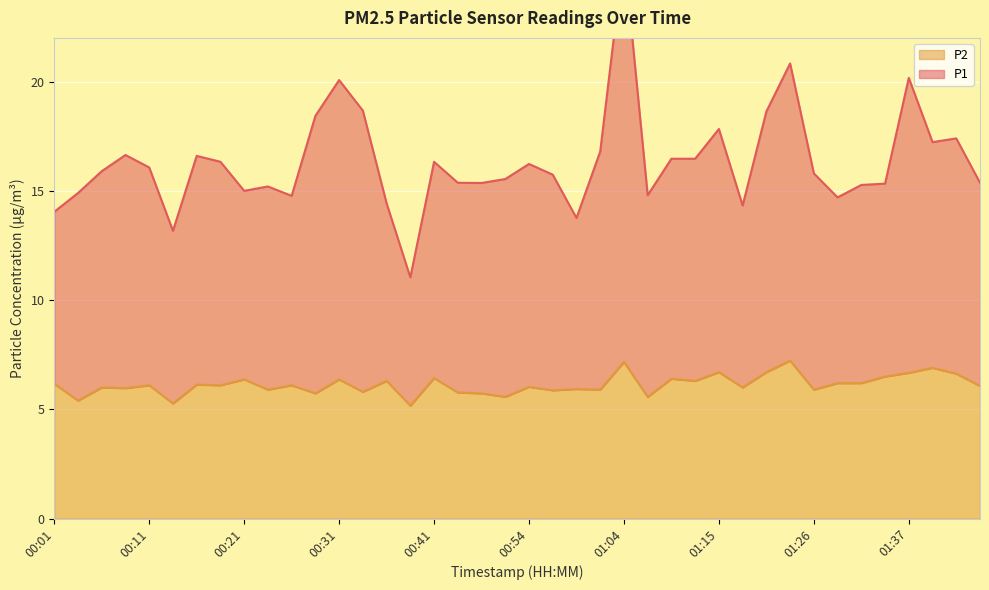

What is the difference between the highest and lowest values at 01:24?

13.6